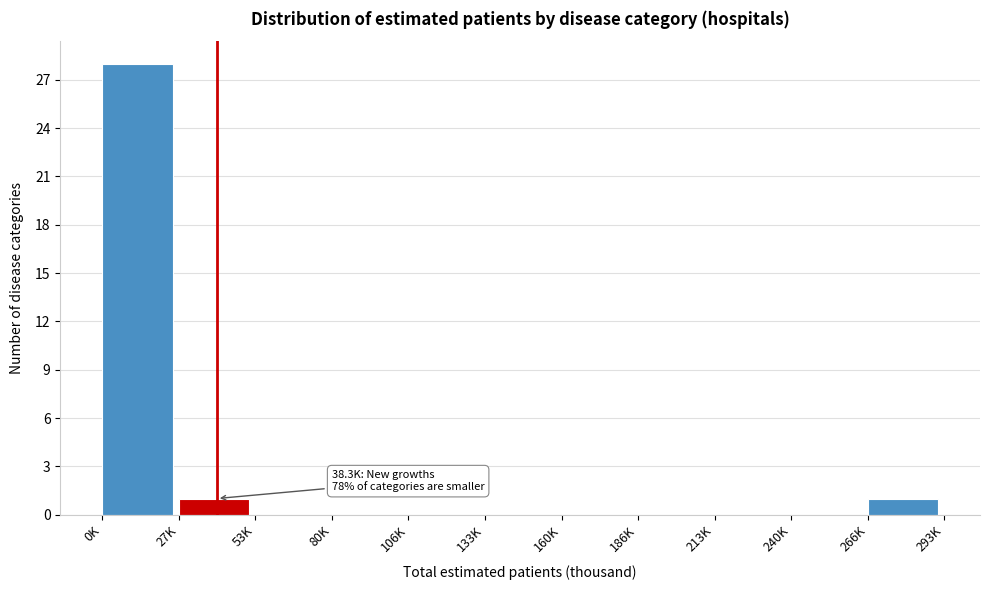

Reading left to right, what are all the values shown in this chart?

0K=28	27K=1	53K=0	80K=0	106K=0	133K=0	160K=0	186K=0	213K=0	240K=0	266K=1